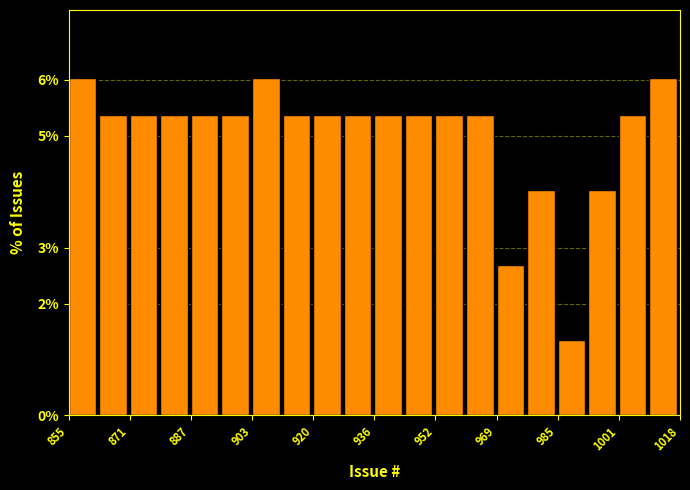

Reading left to right, list every bar in this chart as the range it spans on the x-axis followed by its height. Neither the bar edges nor the heights are printed on the chart, so give them approximately, as read against the axes.

856 to 864: 6.0
864 to 872: 5.4
872 to 880: 5.4
880 to 888: 5.4
888 to 896: 5.4
896 to 904: 5.4
904 to 912: 6.0
912 to 920: 5.4
920 to 928: 5.4
928 to 936: 5.4
936 to 944: 5.4
944 to 952: 5.4
952 to 960: 5.4
960 to 970: 5.4
970 to 978: 2.7
978 to 986: 4.0
986 to 994: 1.3
994 to 1002: 4.0
1002 to 1010: 5.4
1010 to 1018: 6.0